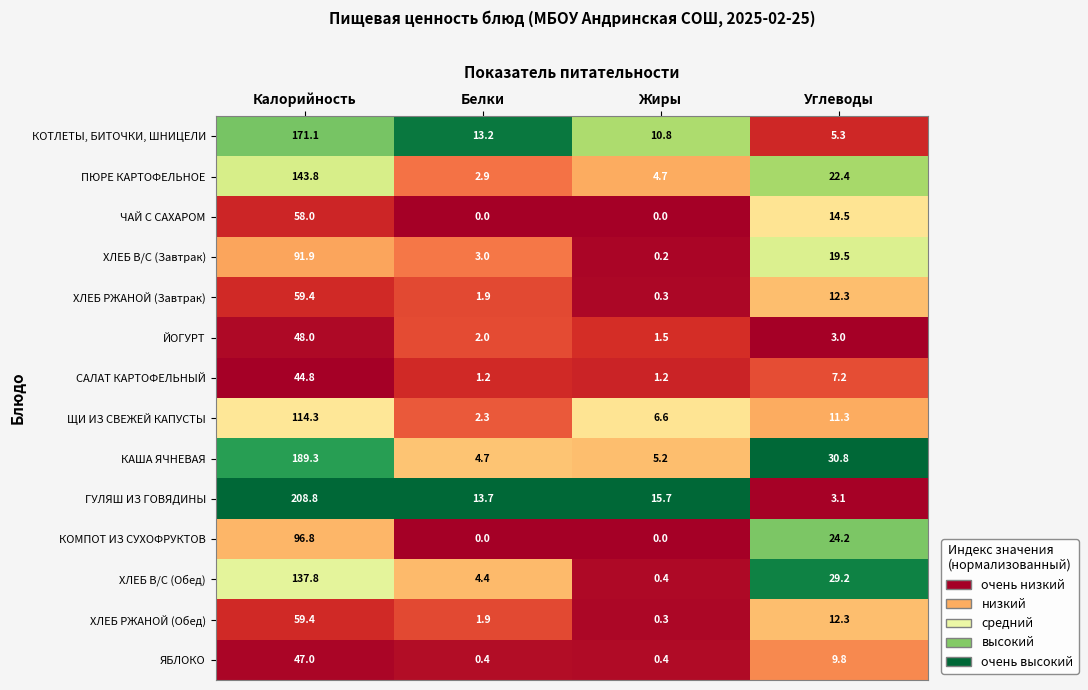

At which label is ЙОГУРТ closest to 24?

Углеводы